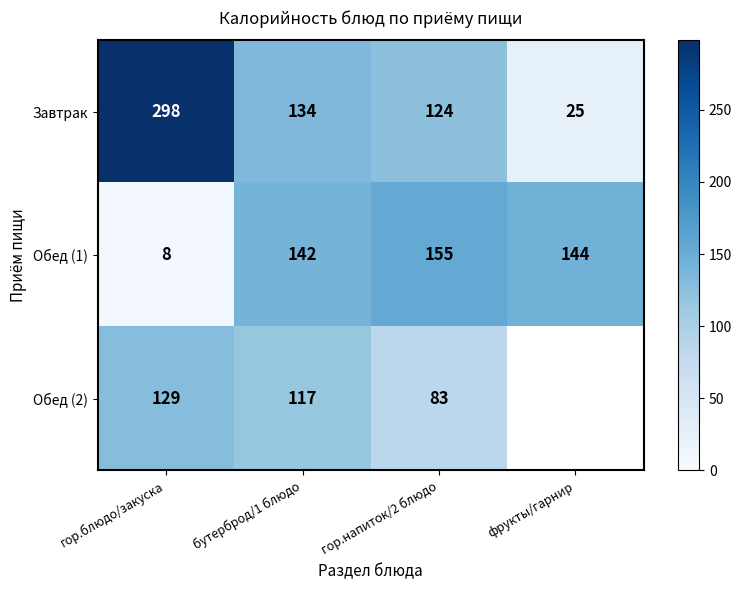

Rank the series at бутерброд/1 блюдо from highest to lowest value.

Обед (1), Завтрак, Обед (2)